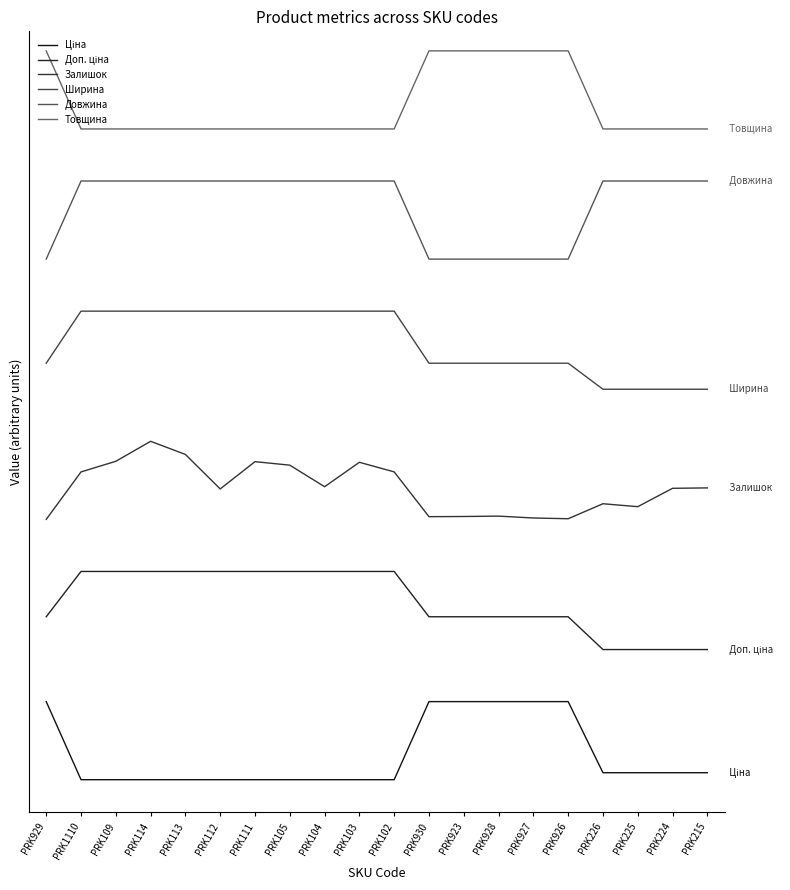

Which series changed the most between PRK109 and PRK224?

Доп. ціна